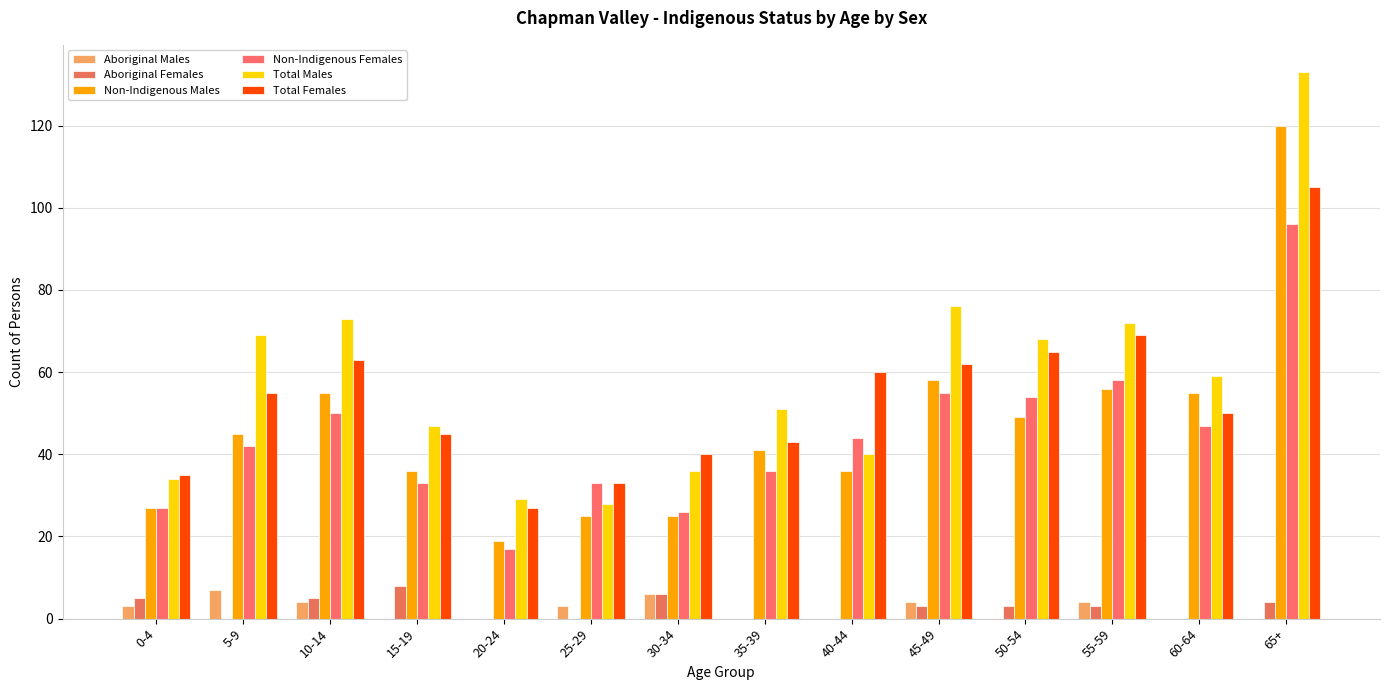

How many distinct data groups are displayed?

6